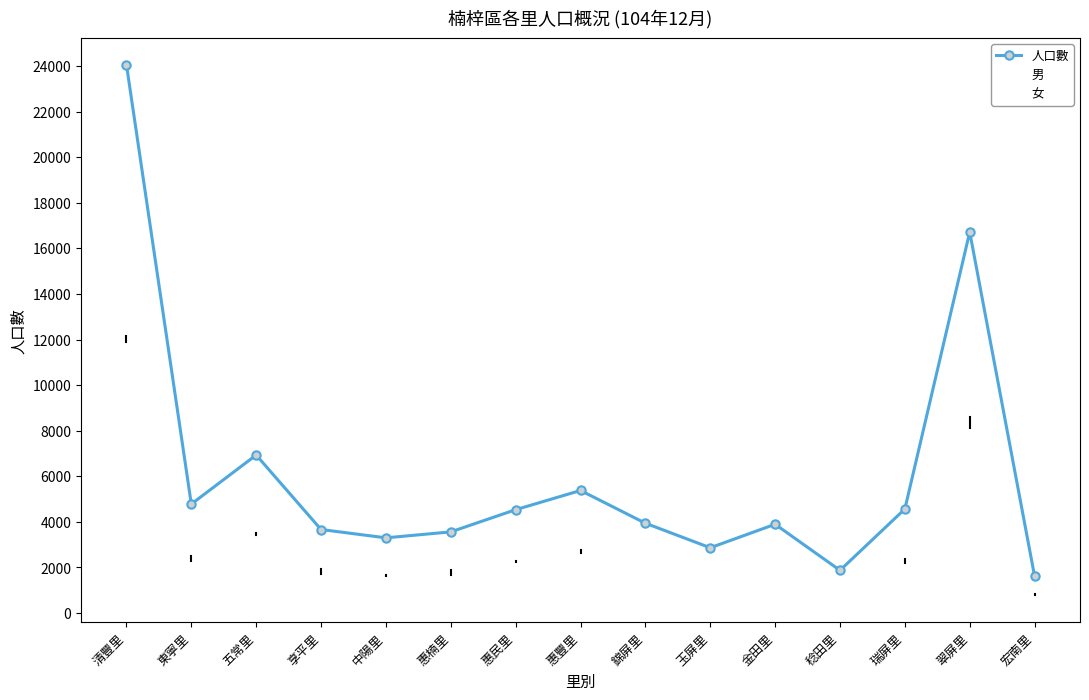

True or false: 女 and 男 cross at least once.

True